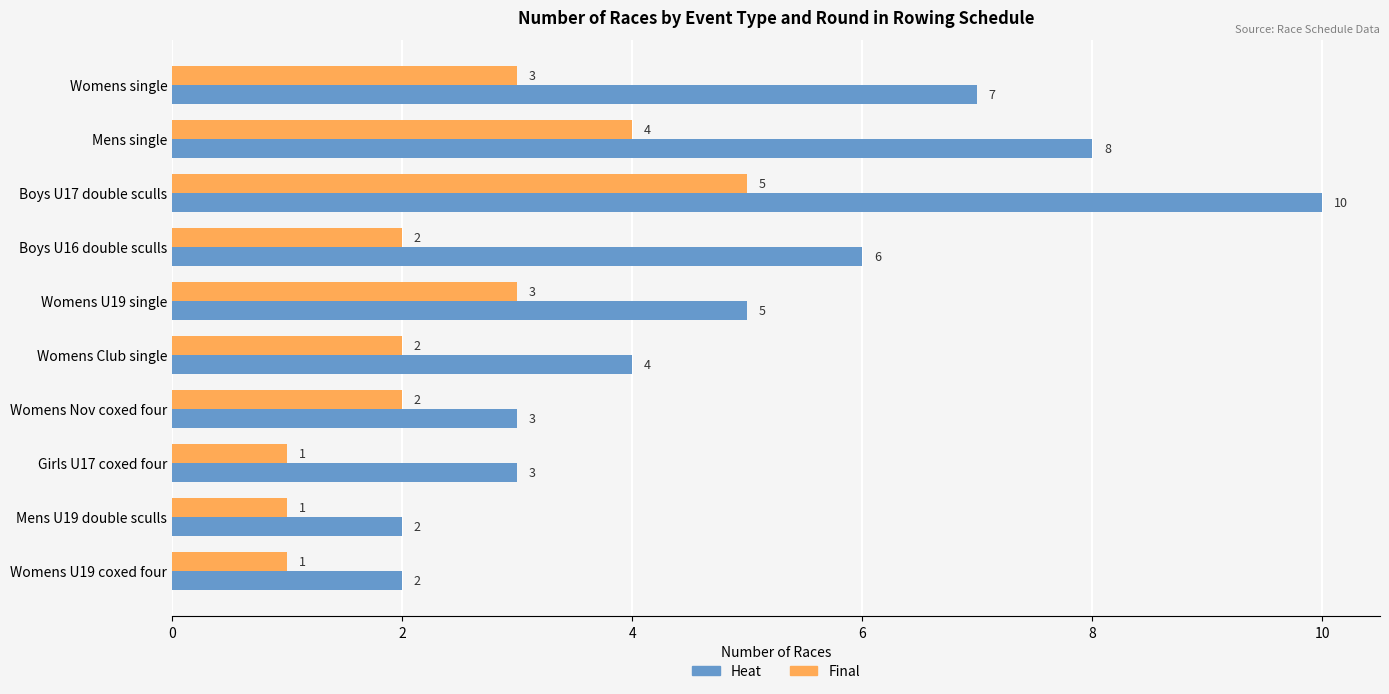

Which series has the largest range (max minus min)?

Heat